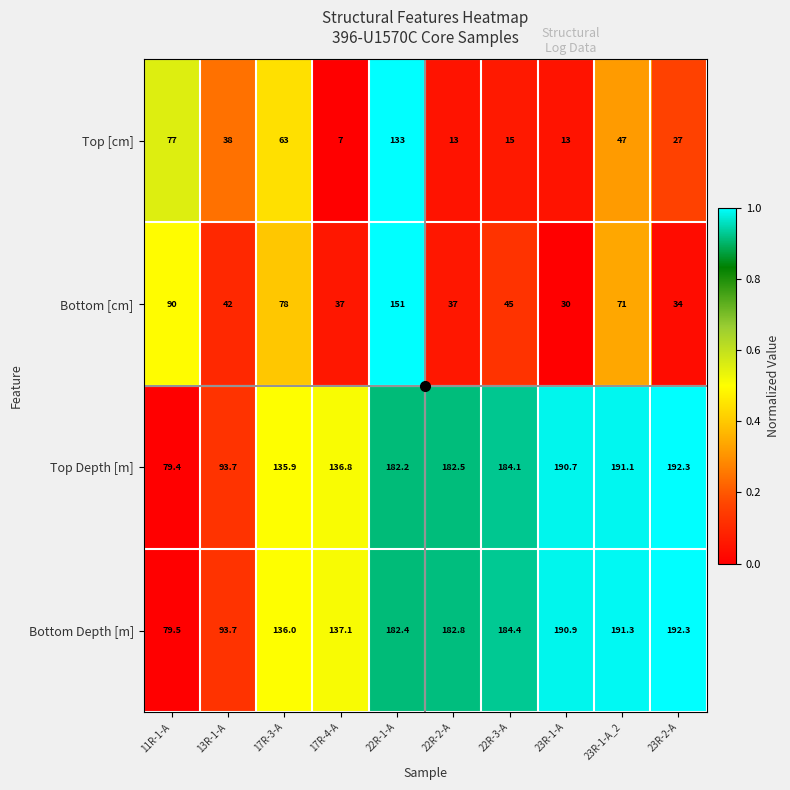

Where does the Top Depth [m] series first go above 182?

22R-1-A